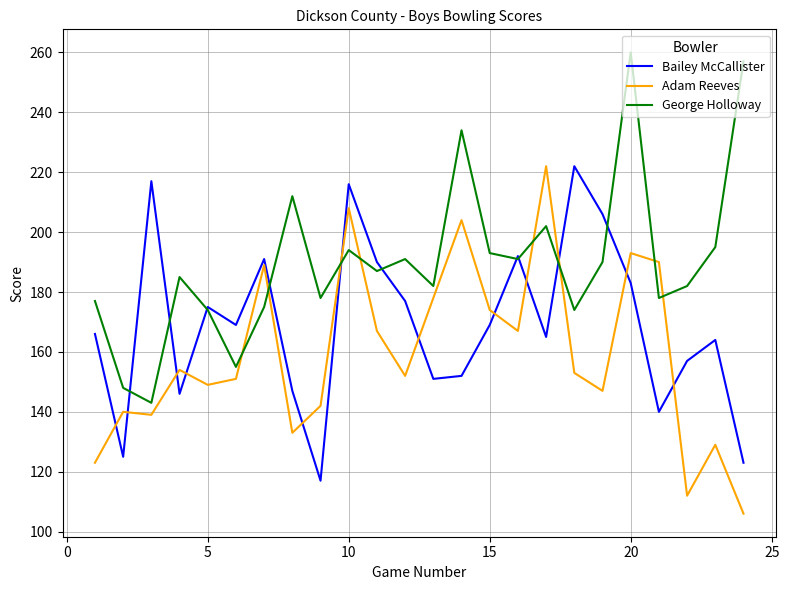

What is the highest value of the Adam Reeves series?

222